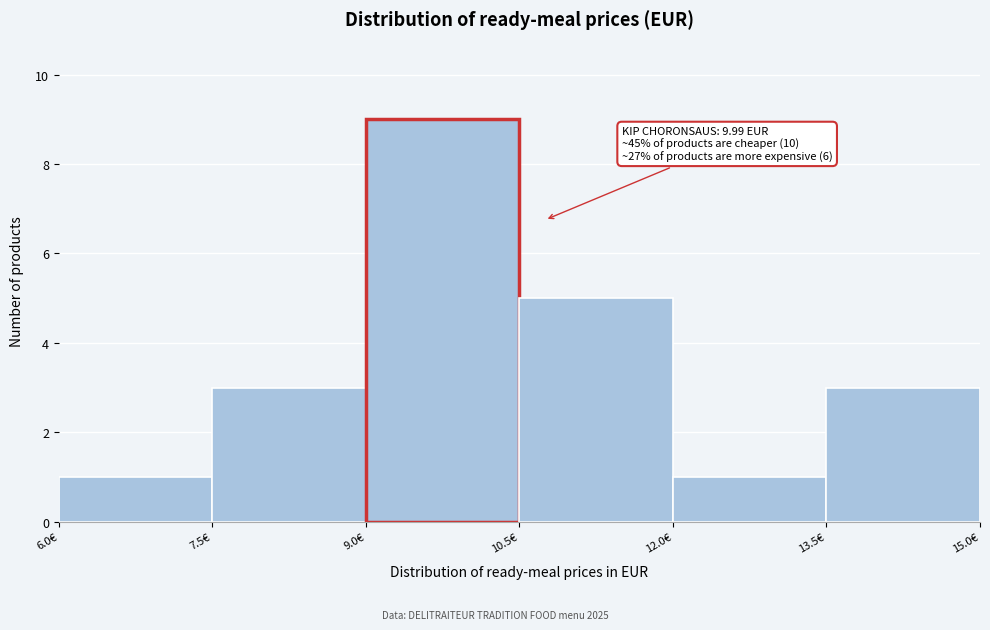

Over which range of the x-axis is the bar tallest?

9.0 to 10.5